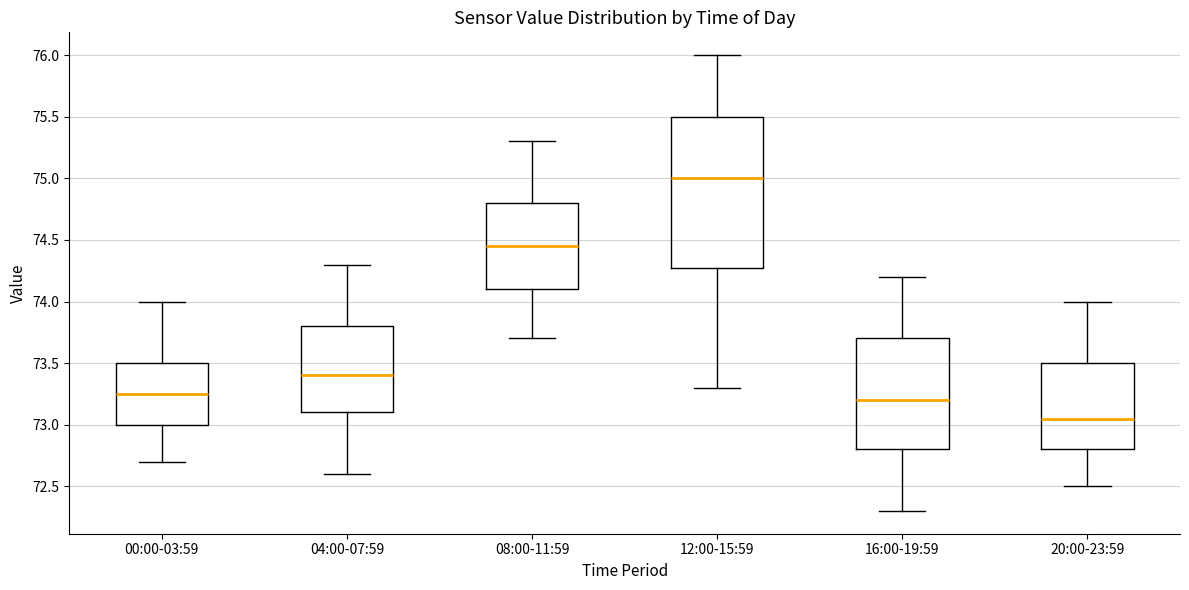

Reading left to right, read every box against the y-axis: the position of its median line, the range the box covers, and the ends of its whiskers. The values are not printed on the chart, so give them approximately, as read against the axis.

00:00-03:59: median 73.25, box 73.00 to 73.50, whiskers 72.70 to 74.00
04:00-07:59: median 73.40, box 73.10 to 73.80, whiskers 72.60 to 74.30
08:00-11:59: median 74.45, box 74.10 to 74.80, whiskers 73.70 to 75.30
12:00-15:59: median 75.00, box 74.30 to 75.50, whiskers 73.30 to 76.00
16:00-19:59: median 73.20, box 72.80 to 73.70, whiskers 72.30 to 74.20
20:00-23:59: median 73.05, box 72.80 to 73.50, whiskers 72.50 to 74.00